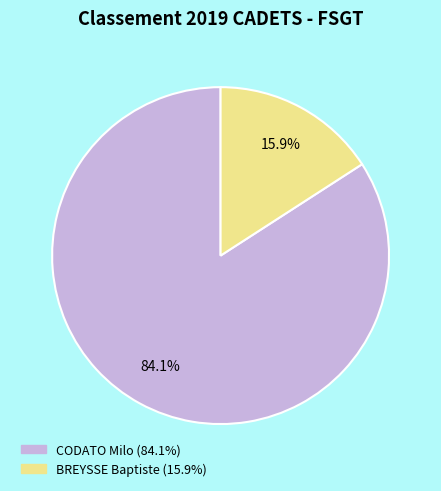

Combined, do BREYSSE Baptiste and CODATO Milo account for over 50%?

Yes